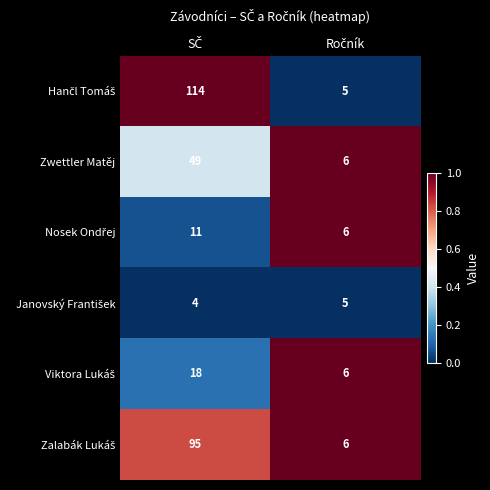

Count the number of data series in this chart.

6